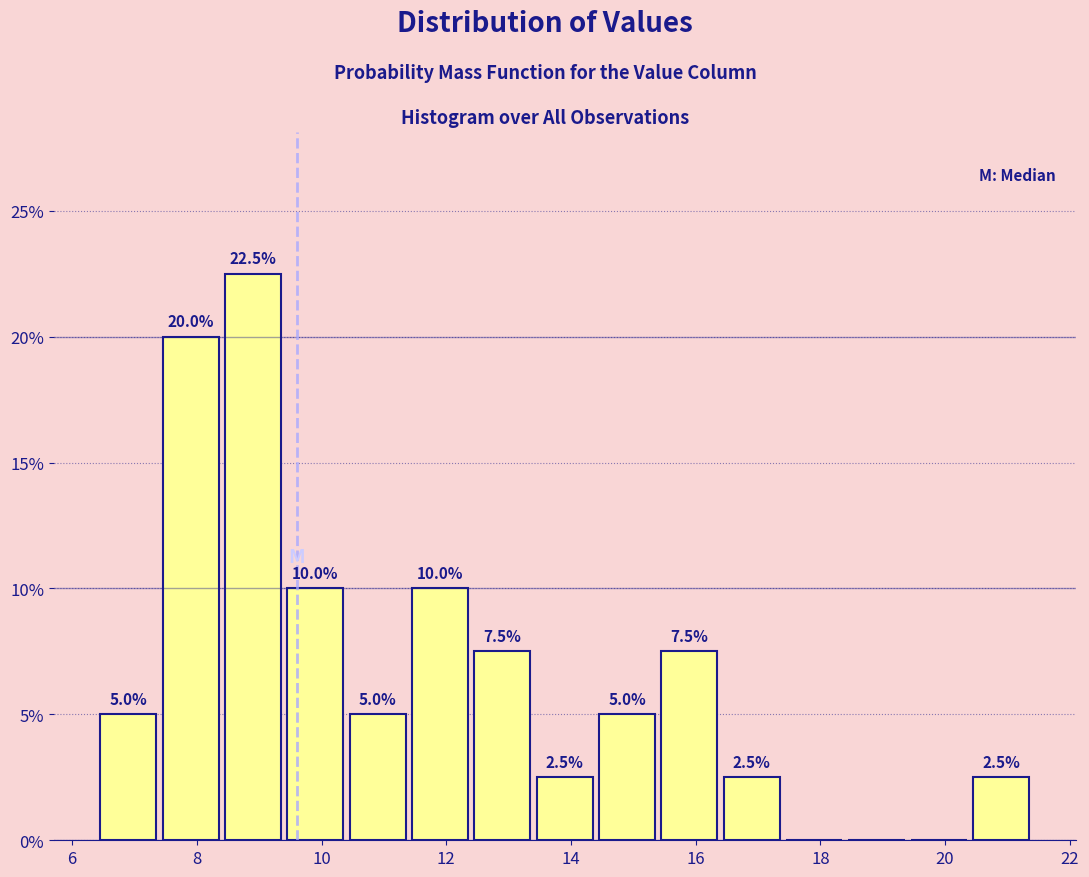

Over which range of the x-axis is the bar tallest?

8.4 to 9.4